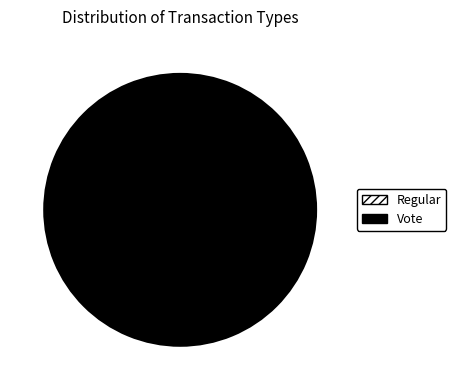

Does any single category account for the majority?

Yes